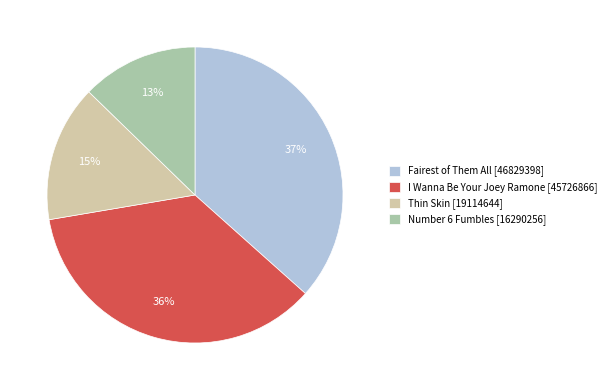

True or false: Fairest of Them All [46829398] accounts for 26% of the total.

False